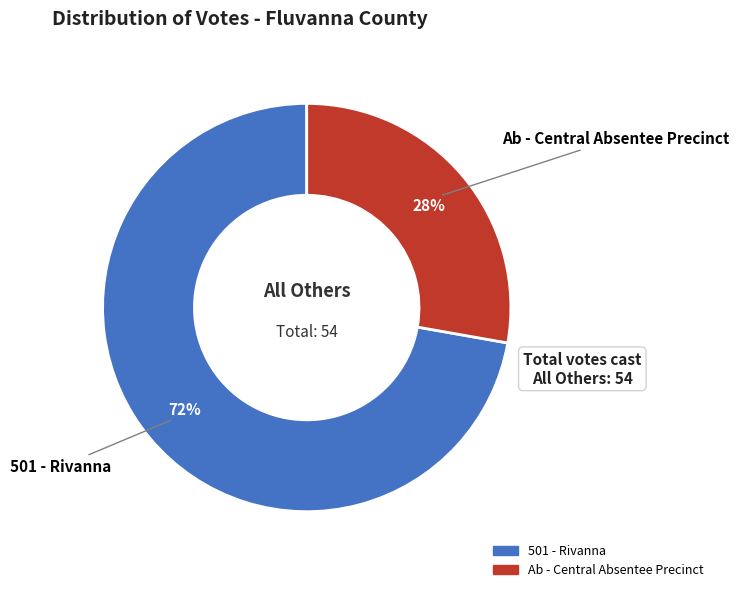

Do 501 - Rivanna and Ab - Central Absentee Precinct together represent more than half of the pie?

Yes